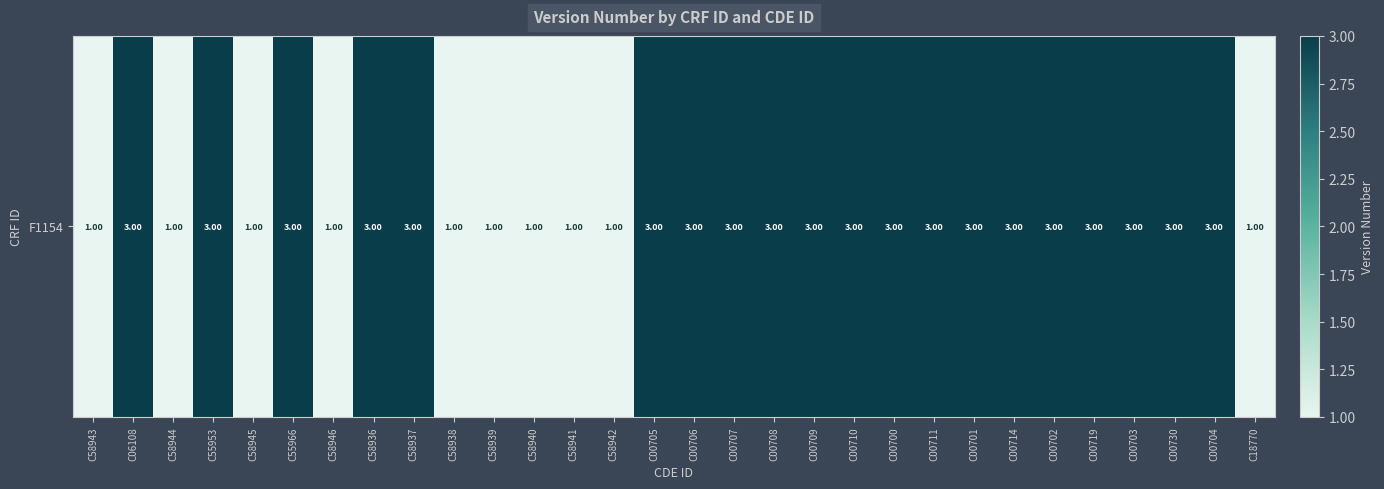

True or false: the data shows 3 at C00710.

True